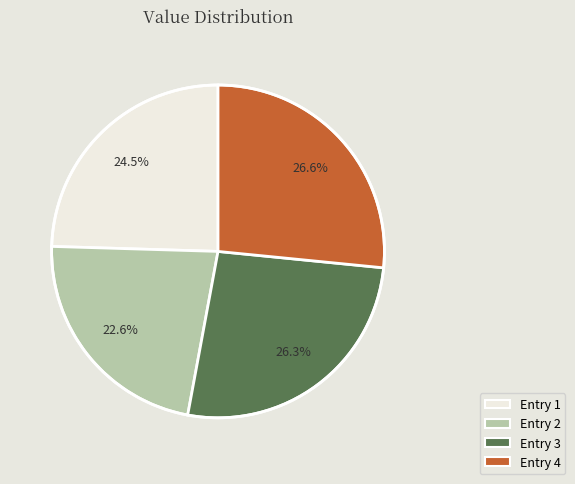

Does any single category account for the majority?

No